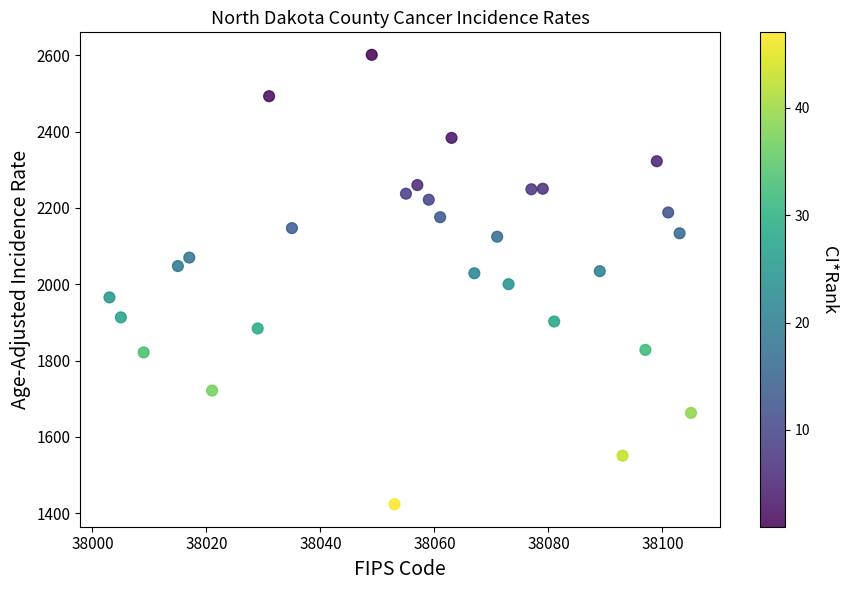

What is the range of Y values (max minus min)?

1178.3